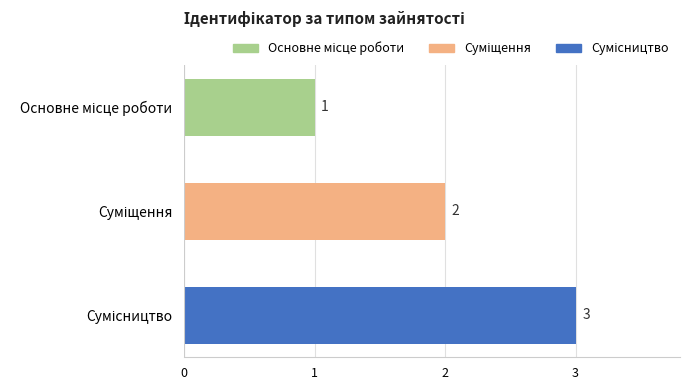

What is the value of the 1st bar from the top?

1